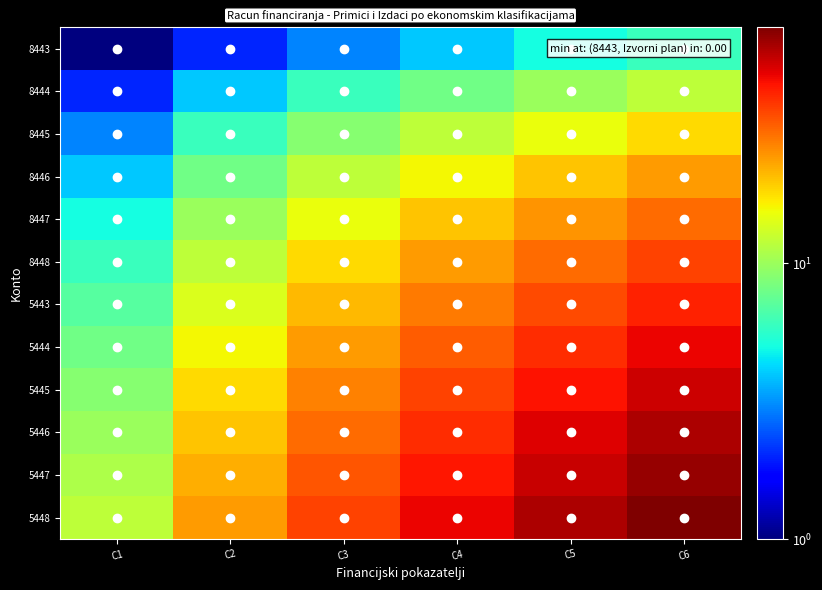

Which series has the widest spread of values?

5448